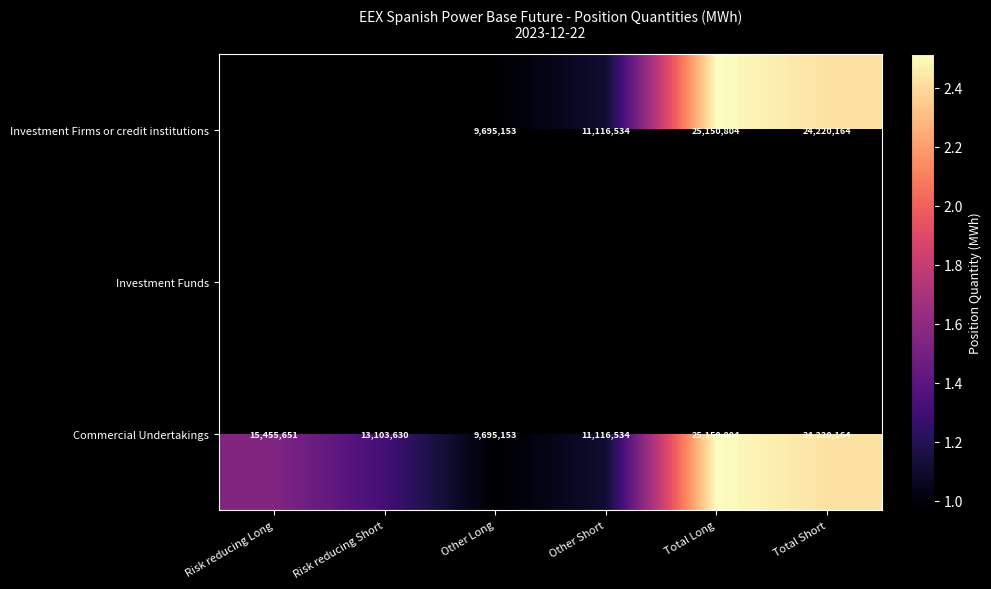

What is the difference between the Investment Firms or credit institutions values at Other Long and Total Short?

14525011